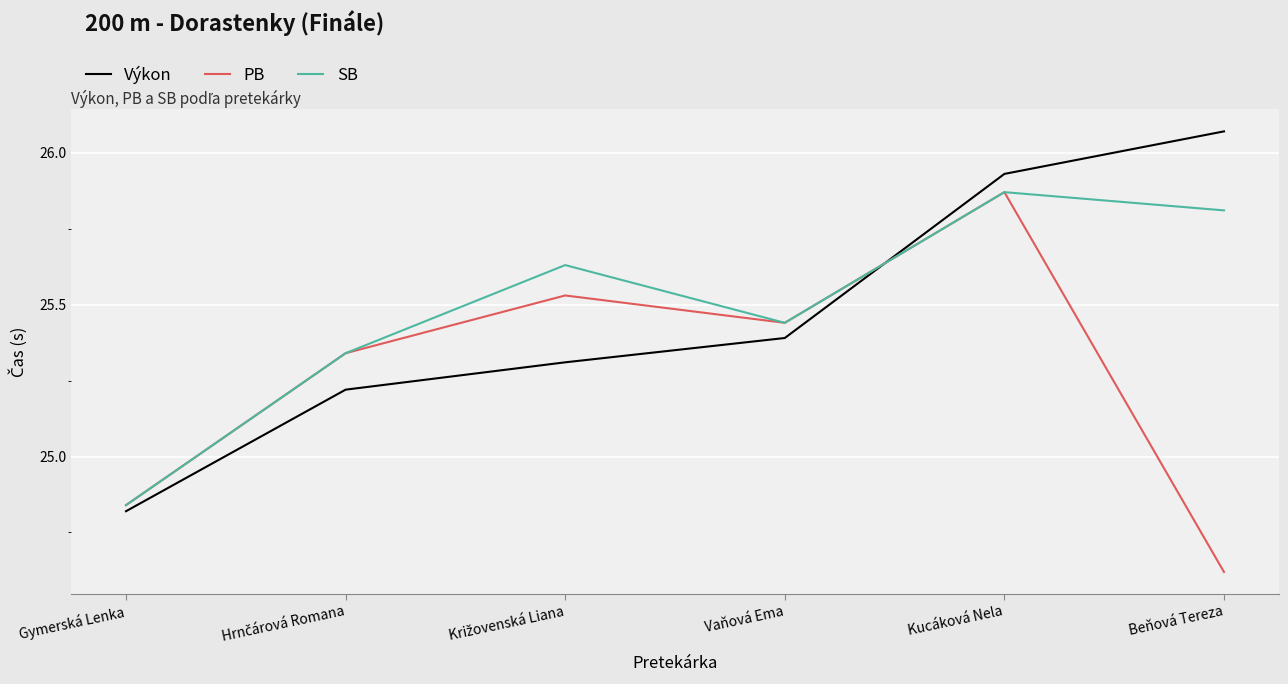

The value of SB at Beňová Tereza is 14.5. True or false?

False